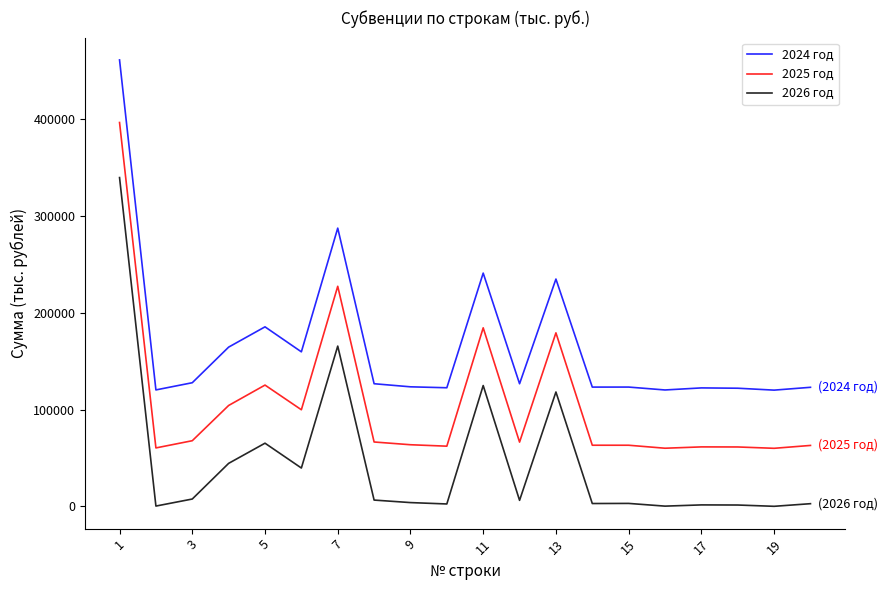

Reading right to left, list all the values displayed in this chart.

2024 год: 123006.3	120083.7	122054.8	122380.2	120250.6	123247.0	123219.8	234846.0	126677.9	240988.7	122538.4	123504.7	126696.2	287447.9	159646.4	185463.9	164515.8	127733.0	120305.0	461229.2
2025 год: 62948.8	59983.7	61360.7	61436.9	60062.5	63150.3	63159.2	179266.1	66364.2	184457.5	62181.9	63665.8	66507.3	227367.5	99803.8	125296.4	104230.5	67822.6	60373.4	396582.9
2026 год: 2767.0	53.1	1385.0	1505.1	236.9	3047.0	2934.5	118159.9	6213.5	124833.1	2469.9	3901.8	6496.1	165573.9	39611.2	65264.0	44422.5	7581.8	308.2	339684.1